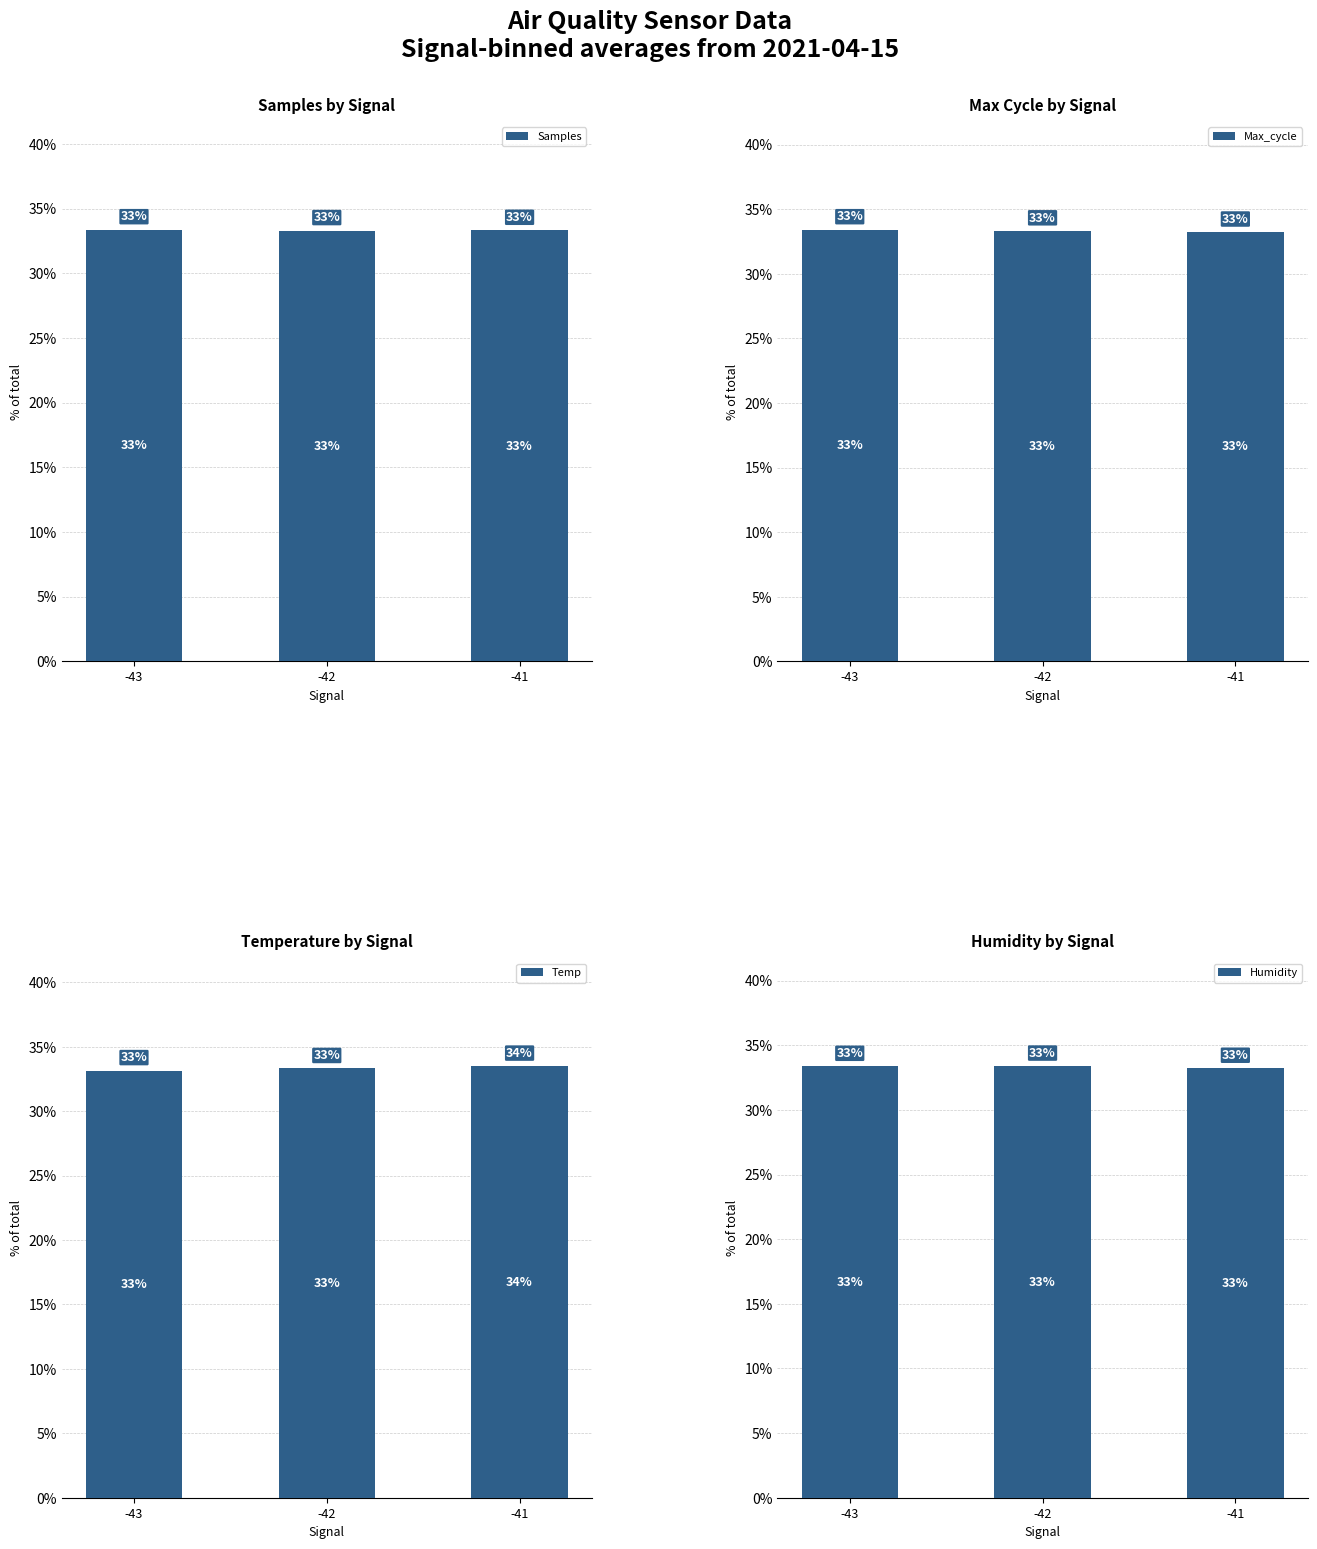

At which label is Temp closest to 33?

-43